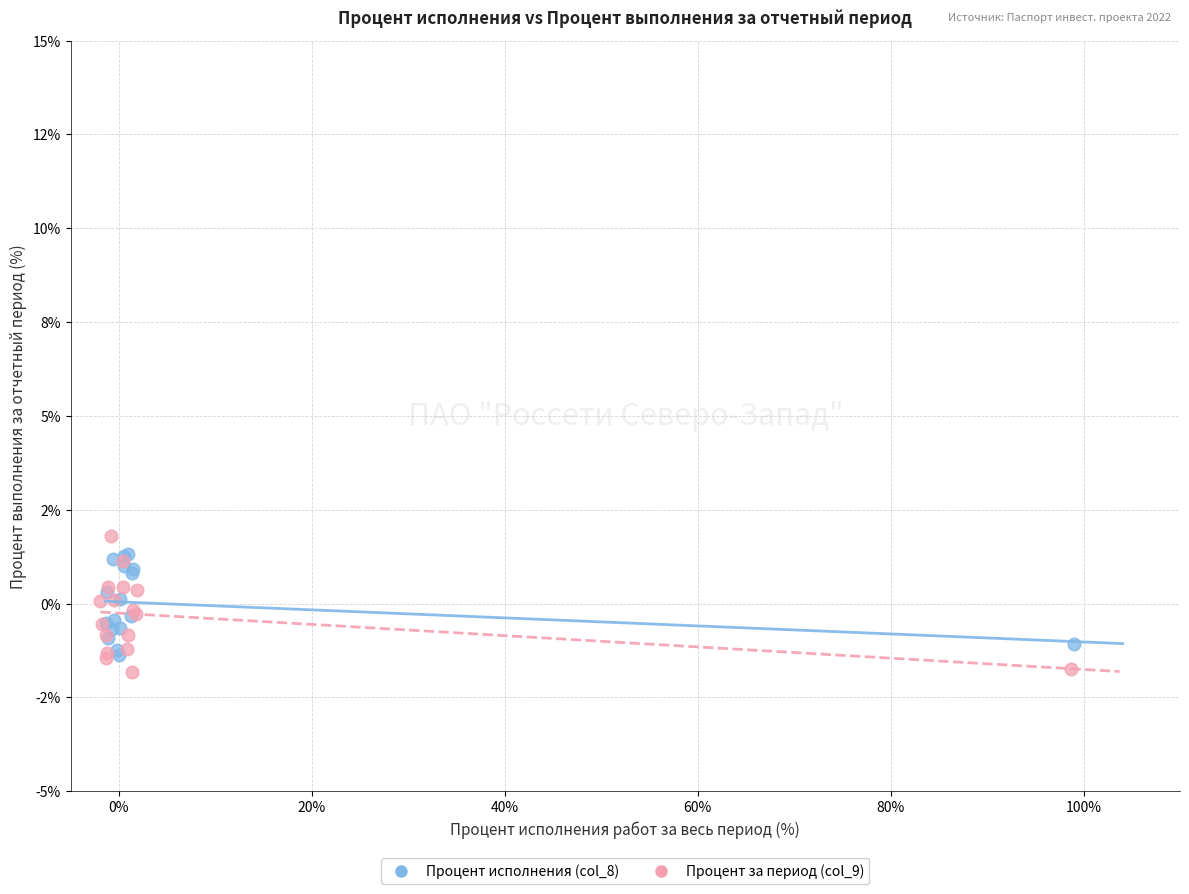

Which series has the widest spread of Y values?

Процент за период (col_9)